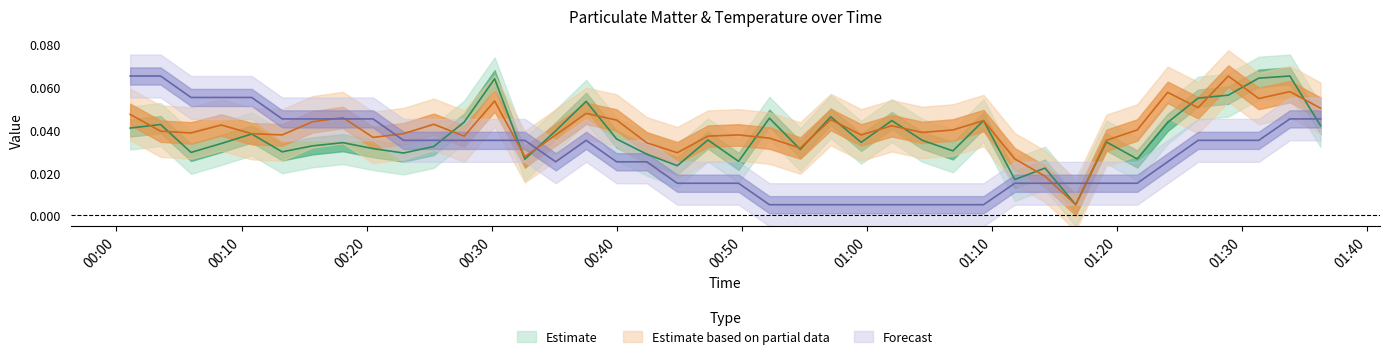

What is the greatest value displayed?

0.1